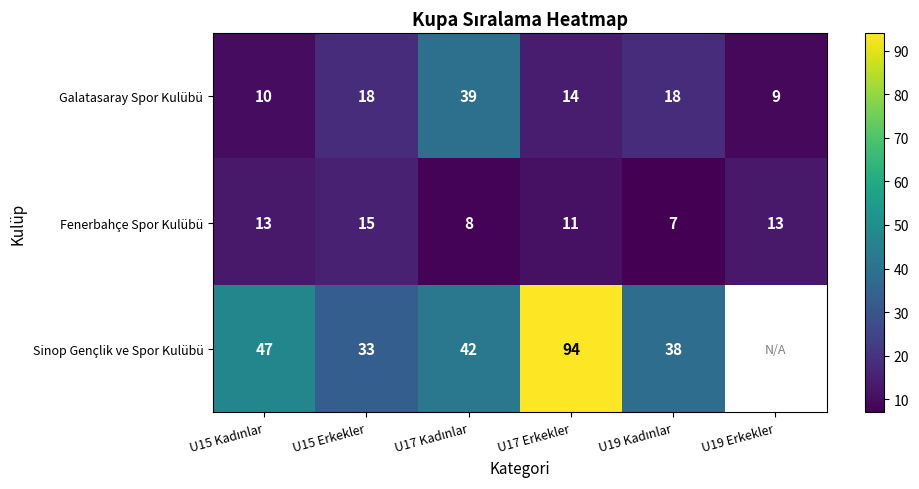

Is the value of Sinop Gençlik ve Spor Kulübü at U17 Erkekler greater than the value of Fenerbahçe Spor Kulübü at U15 Erkekler?

Yes